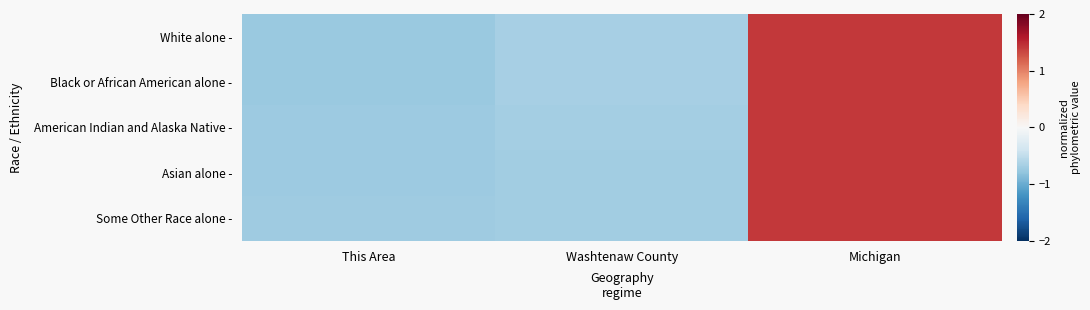

List the series in order of their peak value, lowest first.

Black or African American alone -, White alone -, American Indian and Alaska Native -, Asian alone -, Some Other Race alone -